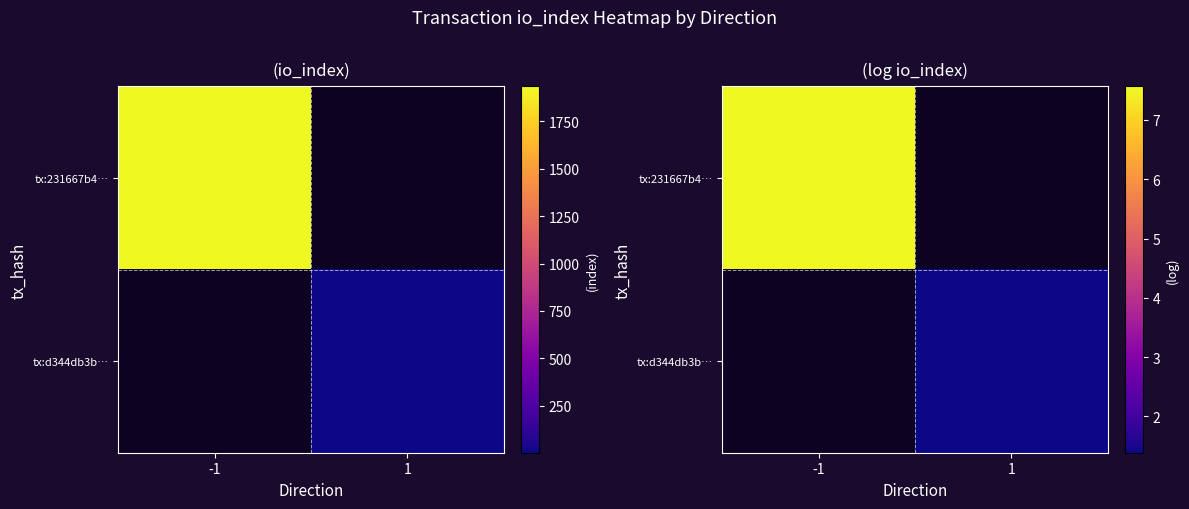

Which series has the widest spread of values?

tx:231667b4…